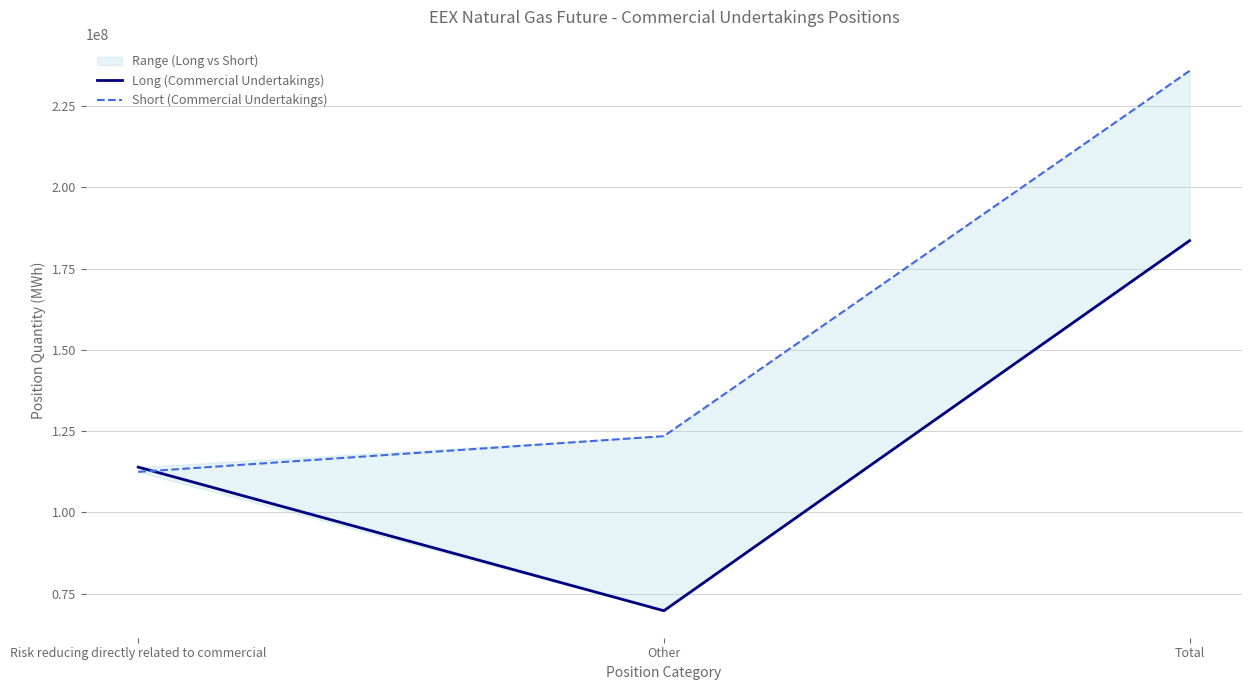

Reading left to right, what are all the values shown in this chart?

Long (Commercial Undertakings): Risk reducing directly related to commercial=113920118	Other=69707924	Total=183628042
Short (Commercial Undertakings): Risk reducing directly related to commercial=112459295	Other=123452630	Total=235911925